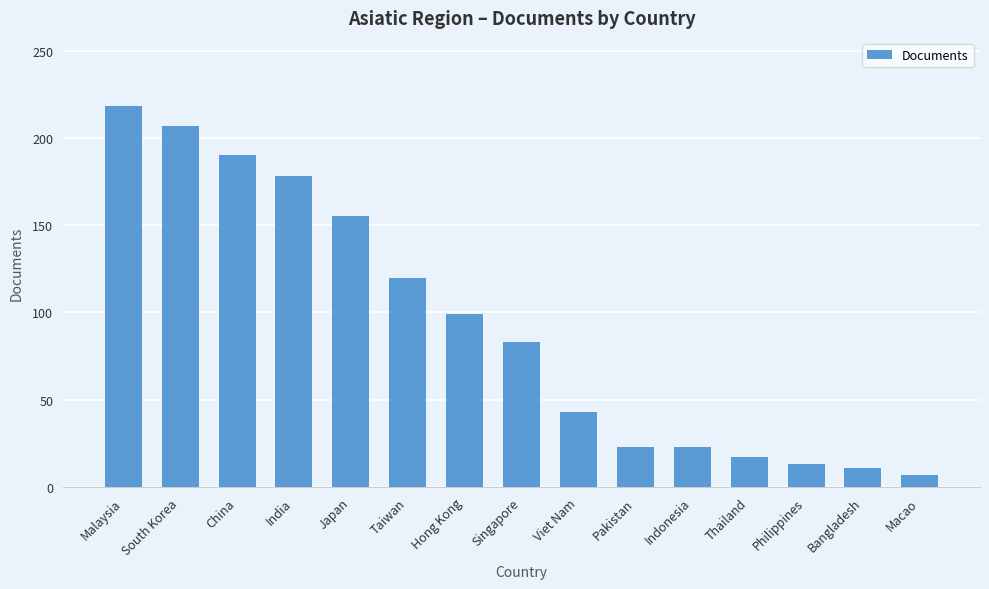

How many data points does each series have?

15